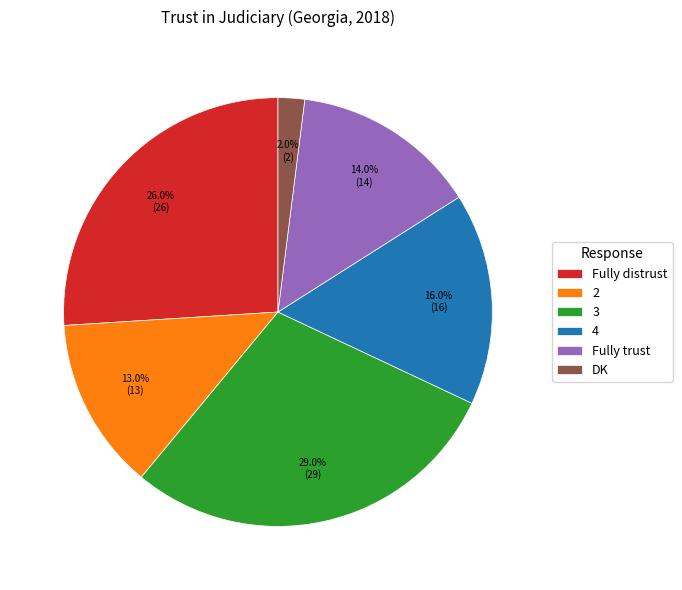

Is DK the majority of the pie?

No